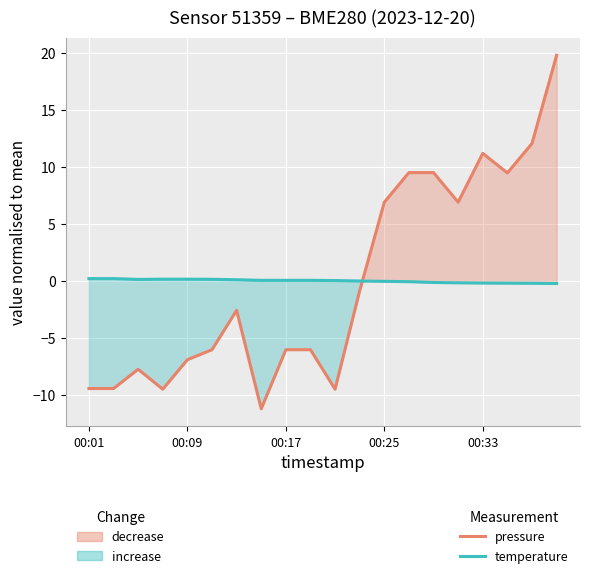

How many negative values does the temperature (normalised) series have?

9